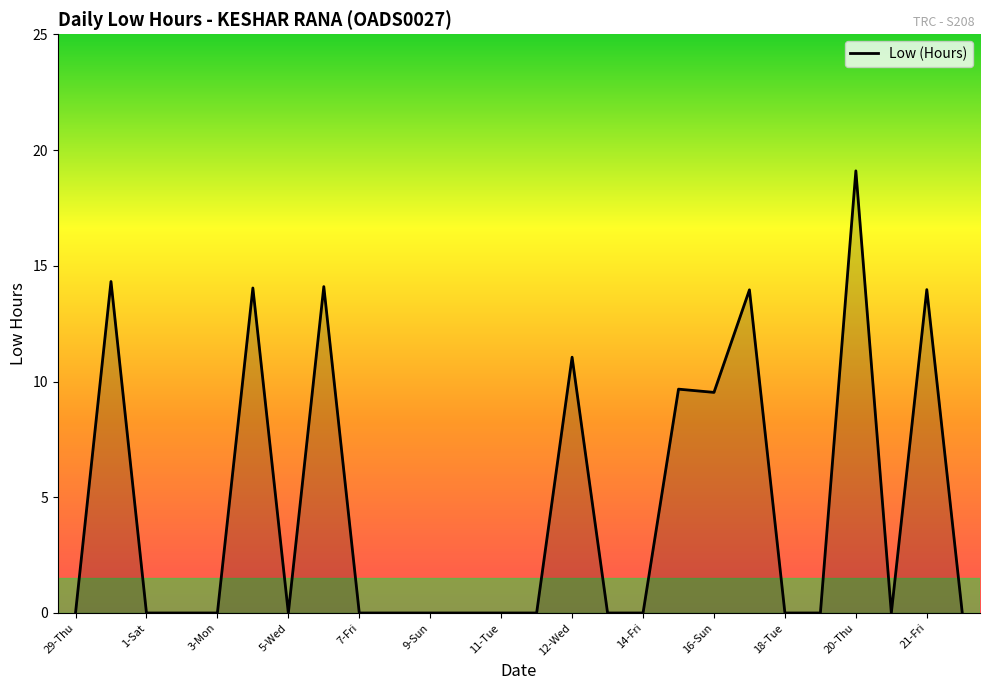

What is the difference between the maximum and minimum values?

19.1